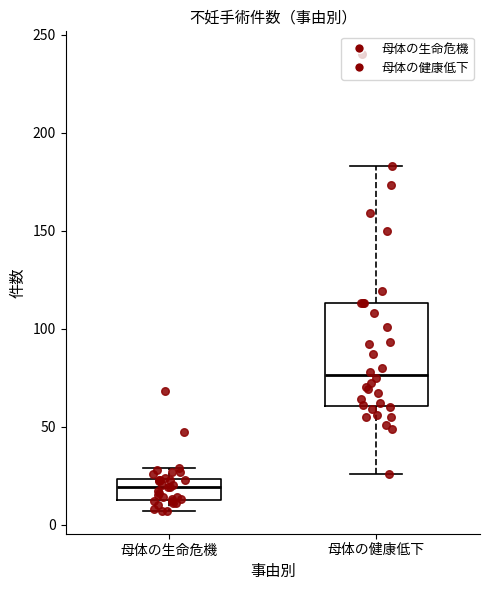

Reading left to right, transcribe this box plot: for each box, give where its median line is, the range the box spans, and where its two whiskers end, as read against the y-axis. The values are not printed on the chart, so give them approximately, as read against the axis.

母体の生命危機: median 20, box 15 to 25, whiskers 5 to 30
母体の健康低下: median 75, box 60 to 115, whiskers 25 to 185